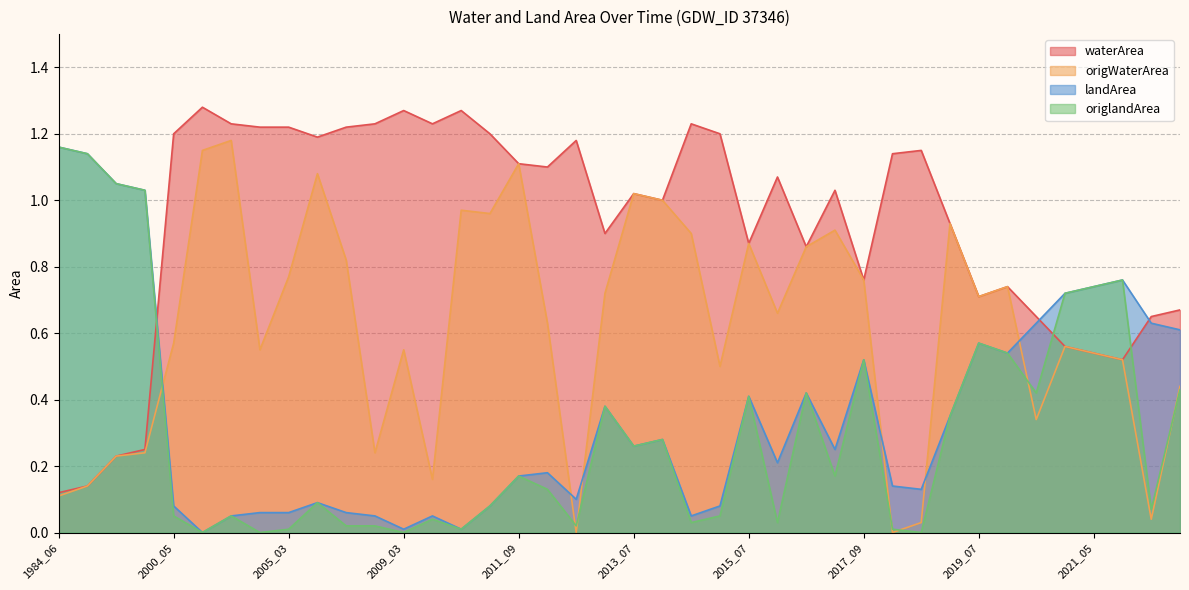

How many intersections are there between waterArea and origlandArea?

3